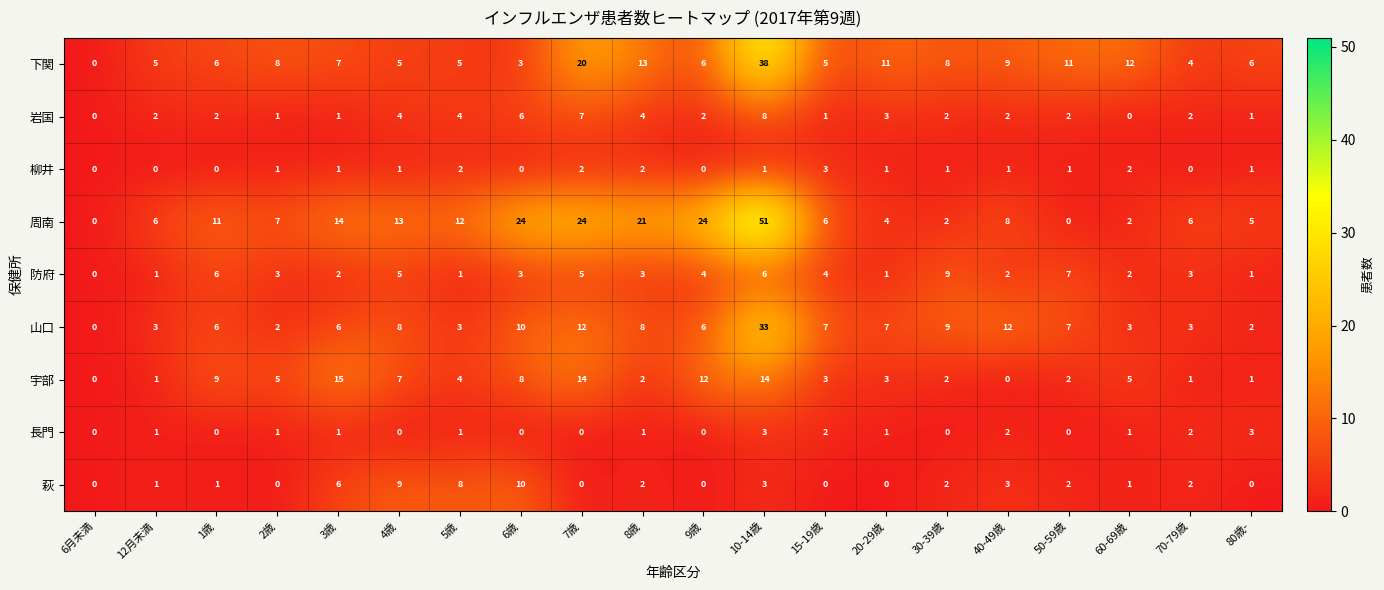

Which category has the highest value across all series?

10-14歳